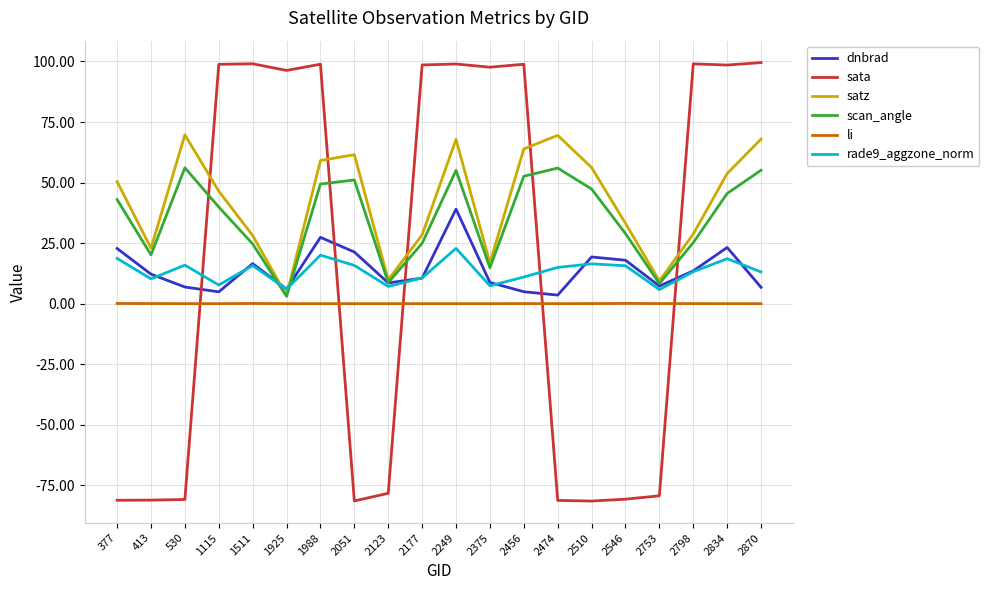

What is the smallest value displayed?

-81.5